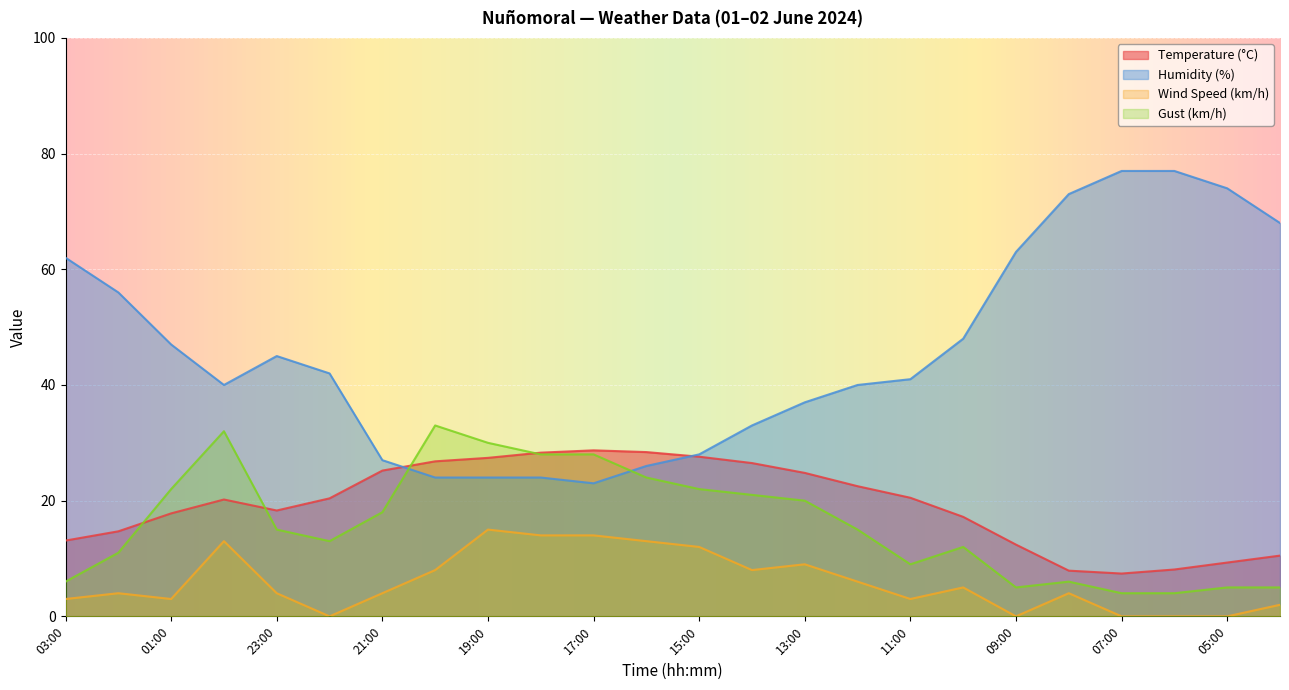

At how many categories does at least one series exceed 11?

24